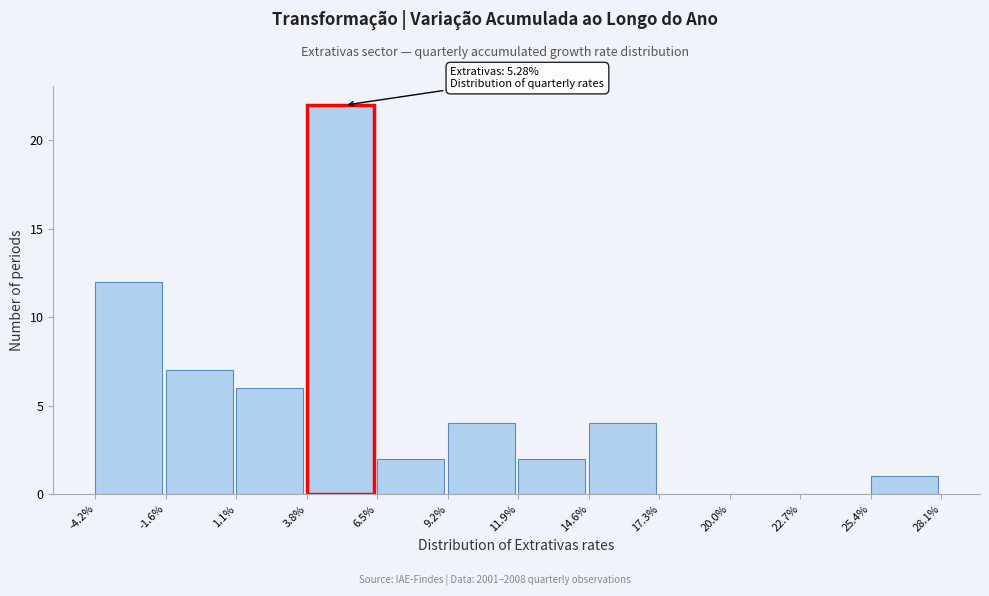

Over which range of the x-axis is the bar tallest?

3.8% to 6.5%